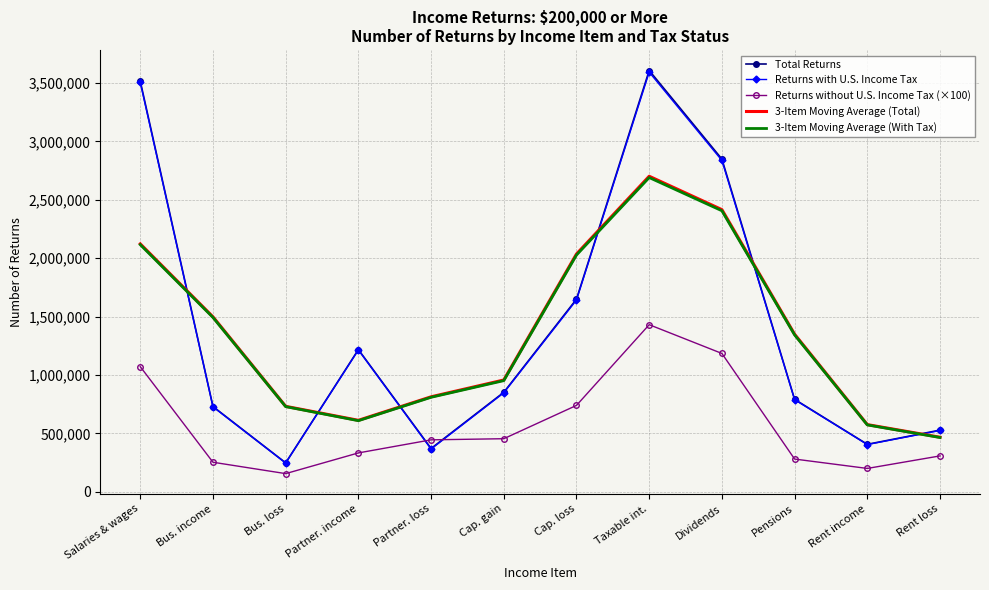

What is the spread (max minus min) of values at Cap. gain?

502731.0